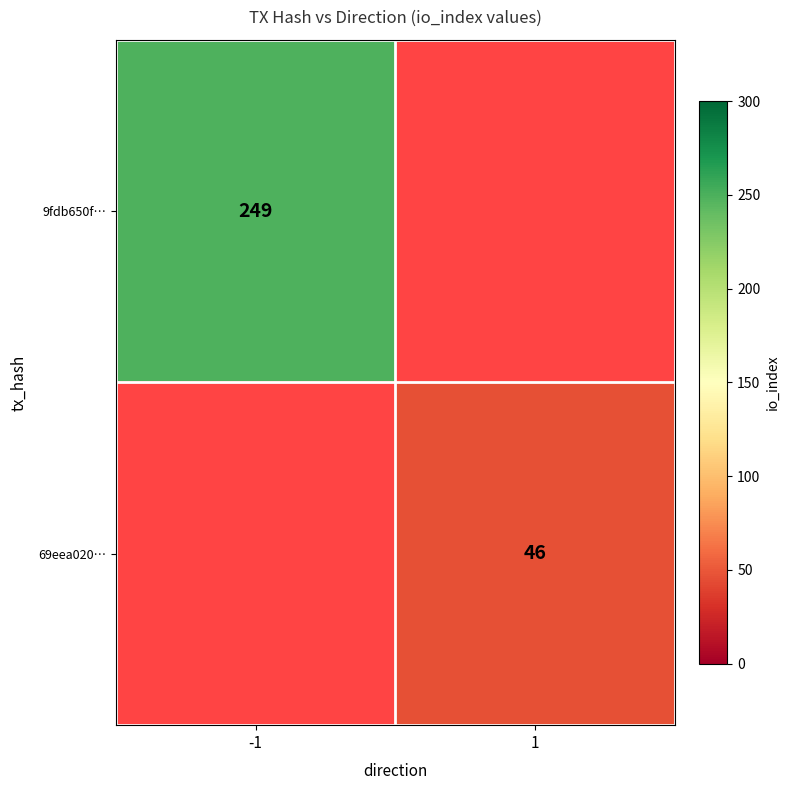

The 9fdb650f… series shows 249 at -1. True or false?

True